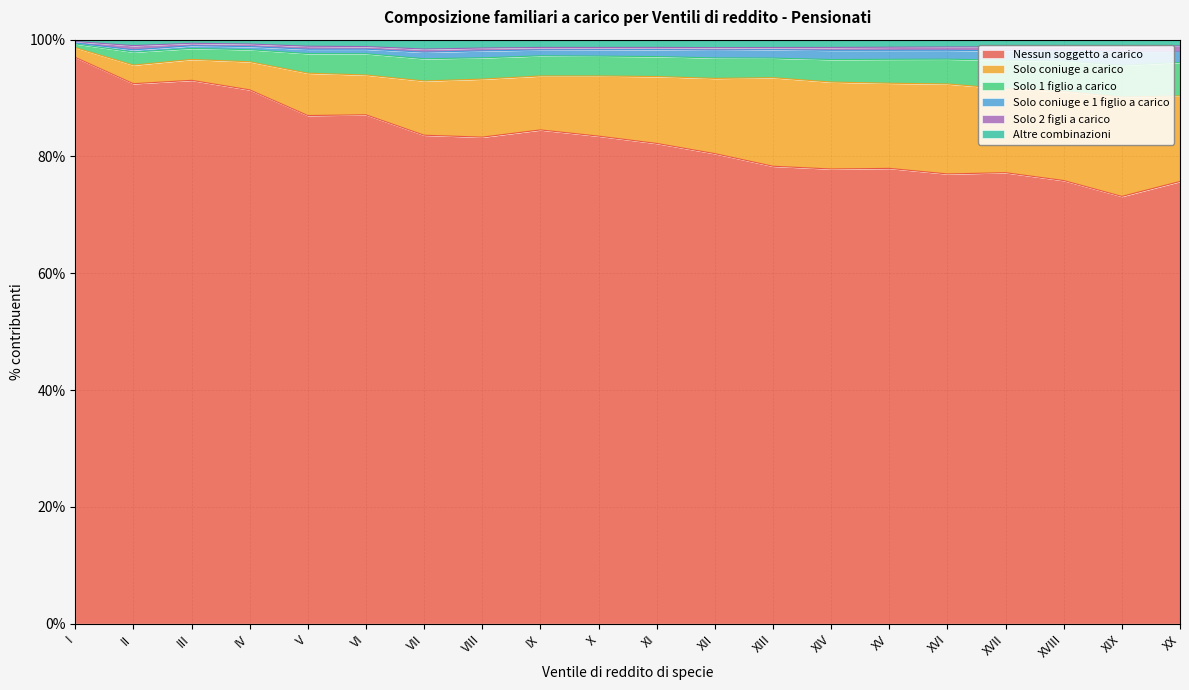

True or false: Solo 1 figlio a carico has more than 2 interior local peaks.

True